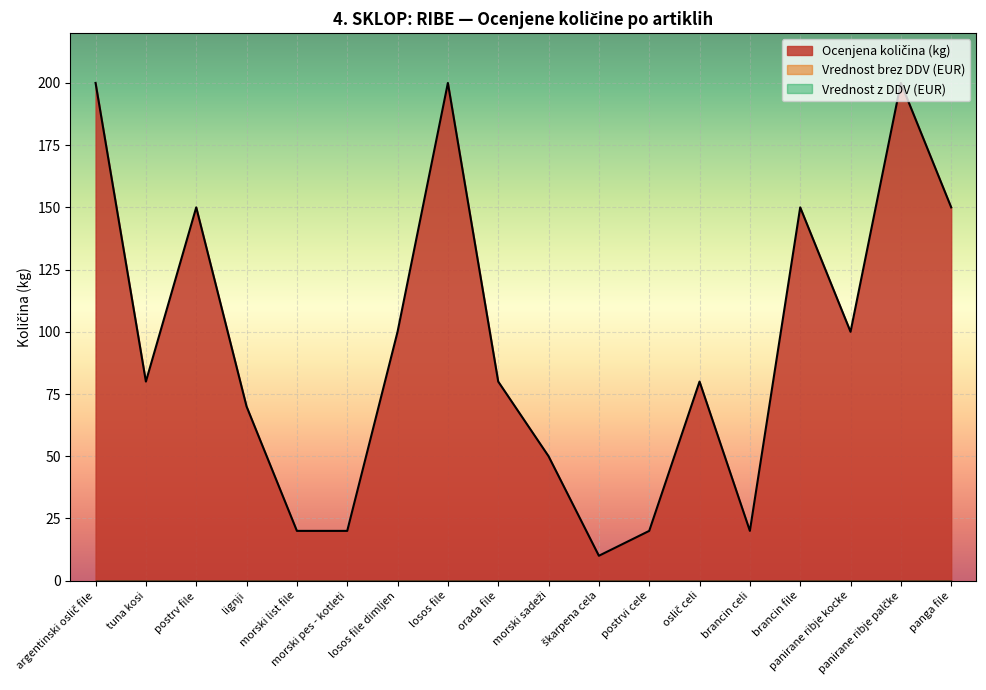

Rank the categories by Ocenjena količina (kg) value from highest to lowest.

argentinski oslič file, losos file, panirane ribje palčke, postrv file, brancin file, panga file, losos file dimljen, panirane ribje kocke, tuna kosi, orada file, oslič celi, lignji, morski sadeži, morski list file, morski pes - kotleti, postrvi cele, brancin celi, škarpena cela